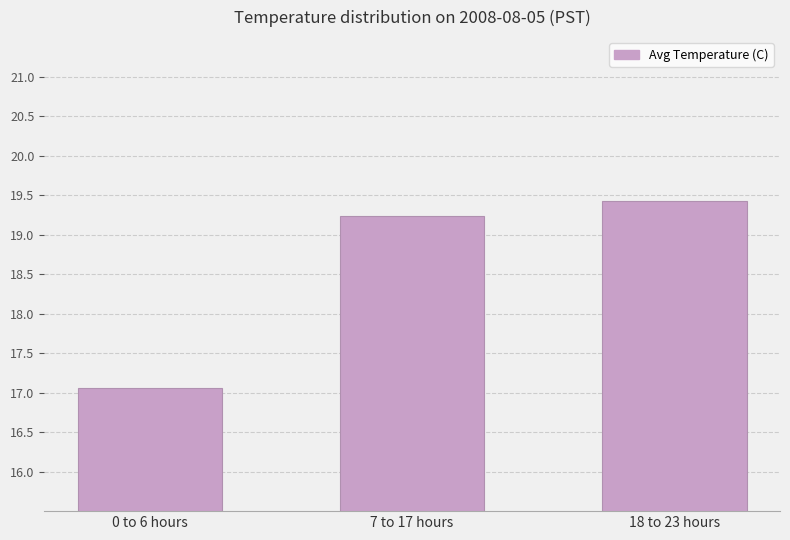

What is the label of the 1st bar from the left?

0 to 6 hours